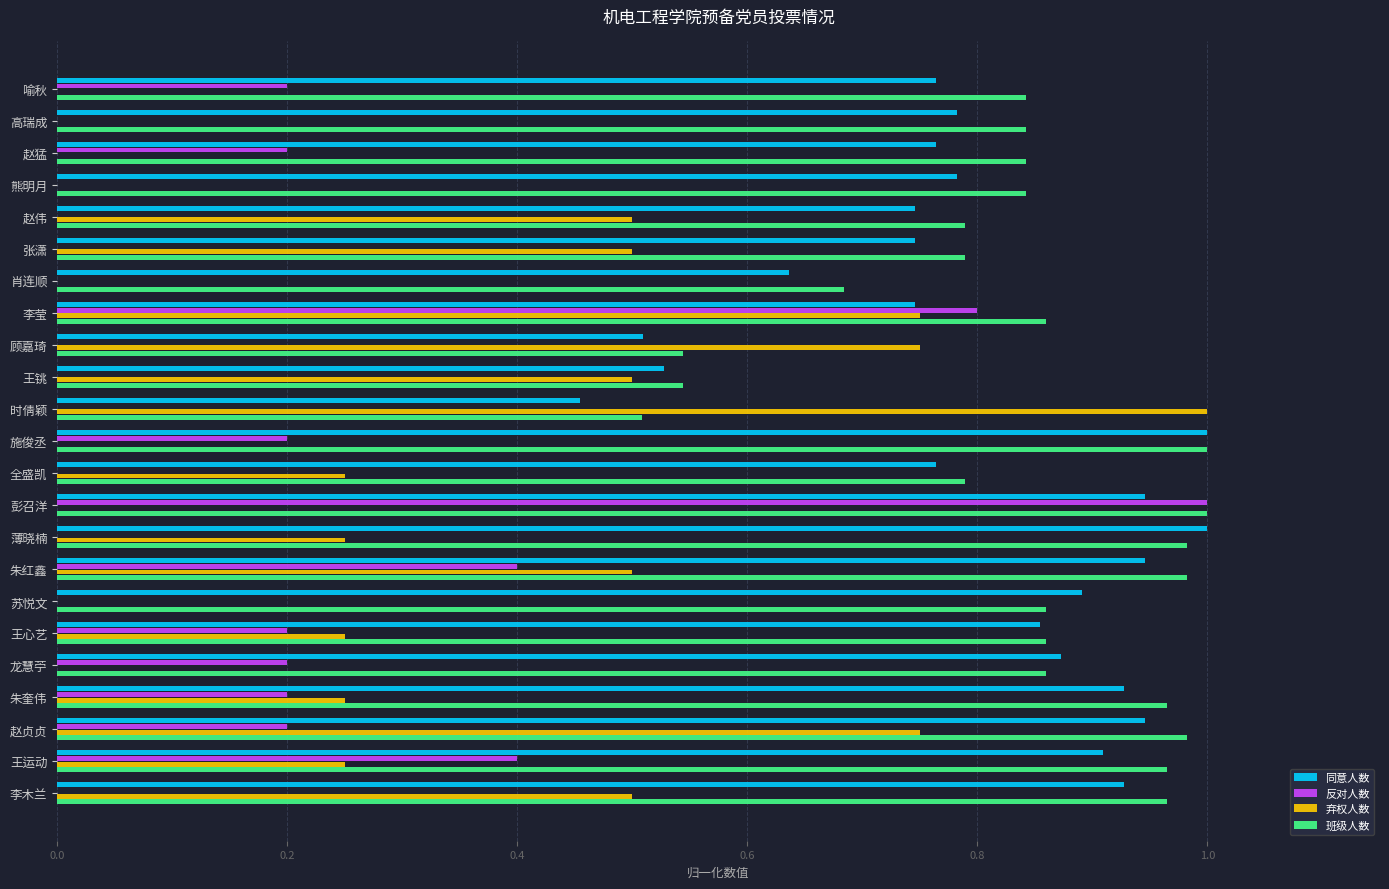

Is the value of 弃权人数 at 李木兰 greater than the value of 班级人数 at 龙慧苧?

No